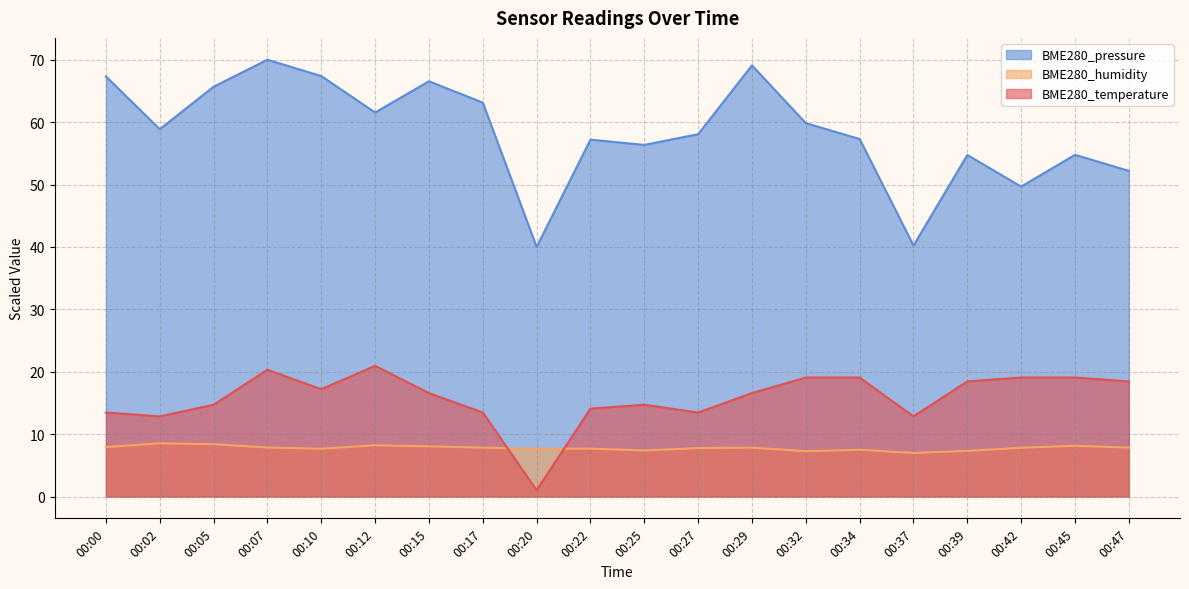

What is the spread (max minus min) of values at 00:34?

49.8